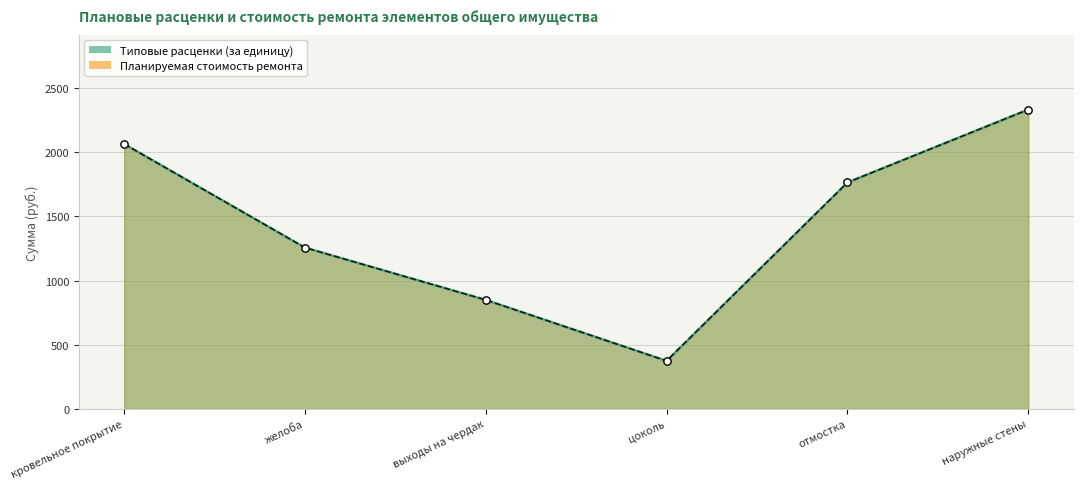

At how many categories does at least one series exceed 992?

4